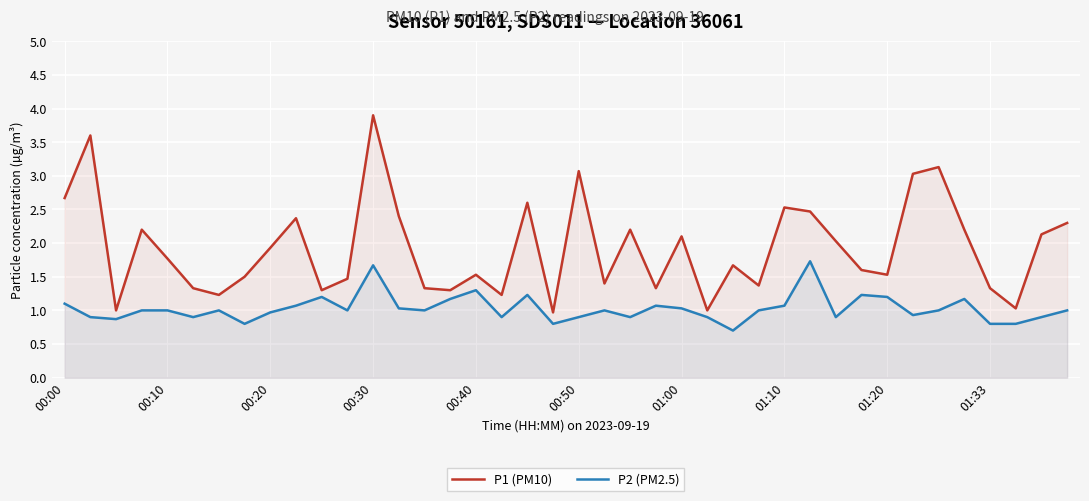

The P1 (PM10) series shows 1.6 at 31. True or false?

True